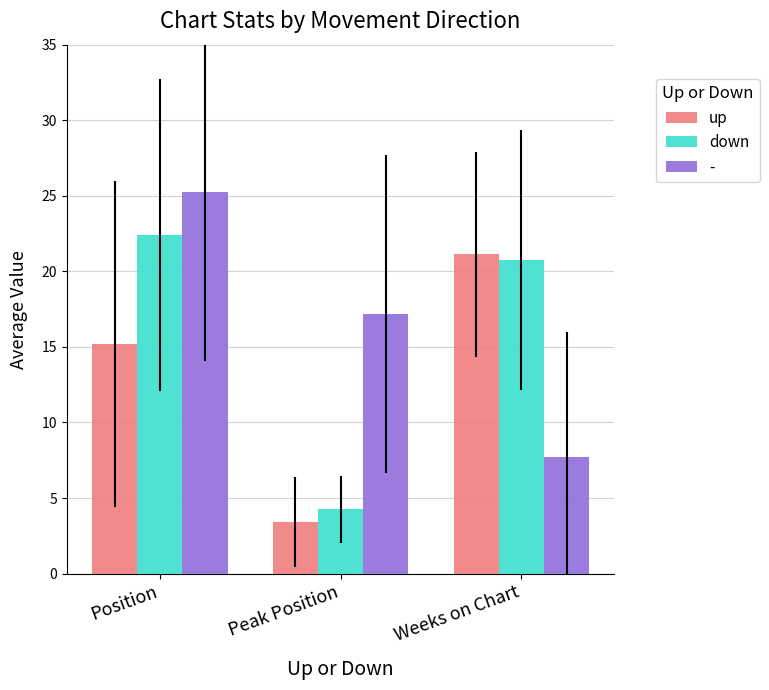

What is the spread (max minus min) of values at Weeks on Chart?

13.4